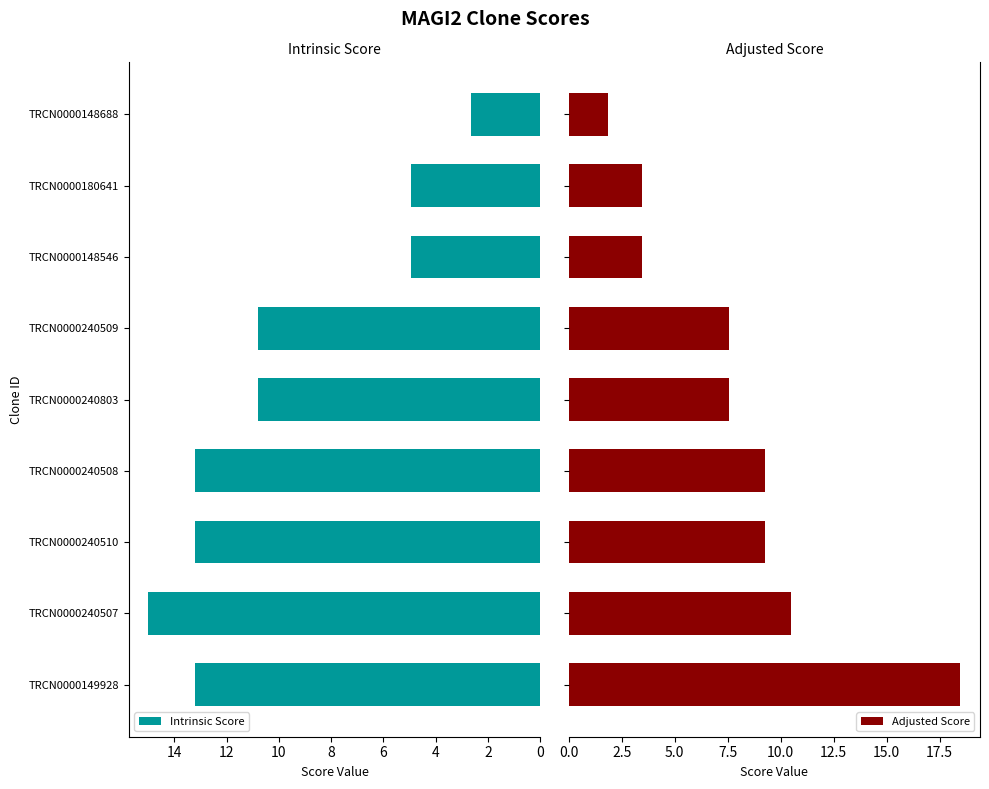

How many data points in Adjusted Score are above 7?

6